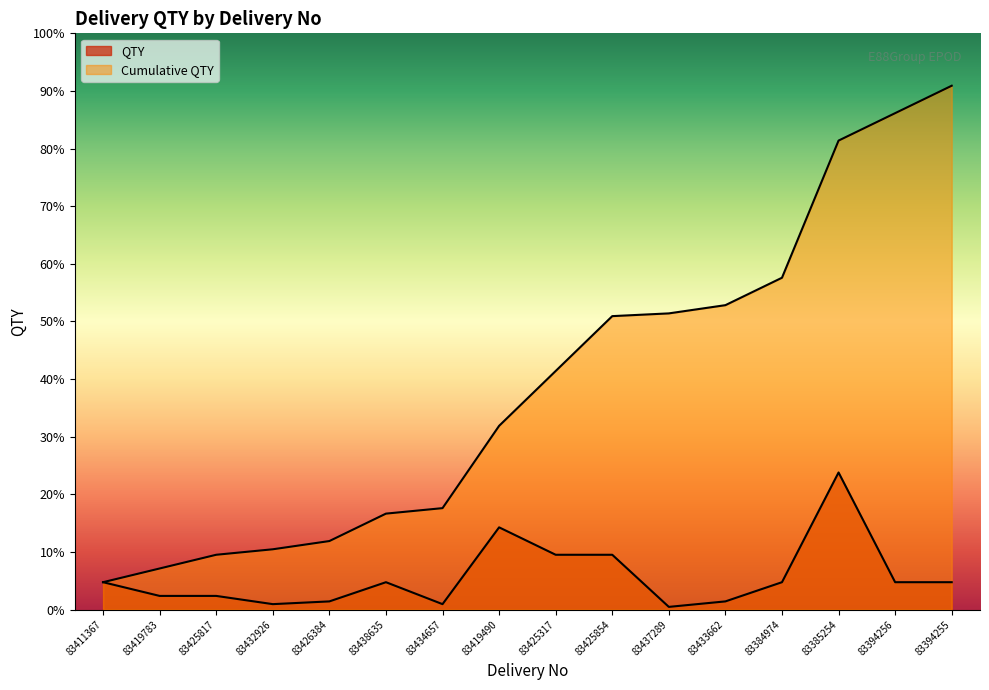

Is the value of Cumulative QTY at 83419490 greater than the value of QTY at 83394255?

Yes